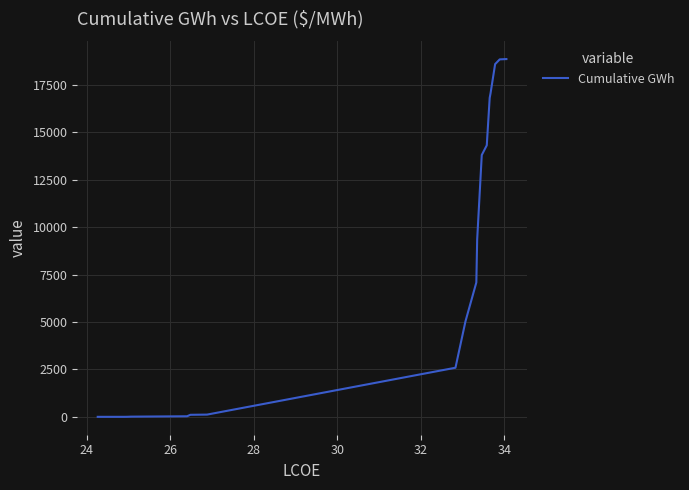

What is the difference between the maximum and minimum values?

18868.1